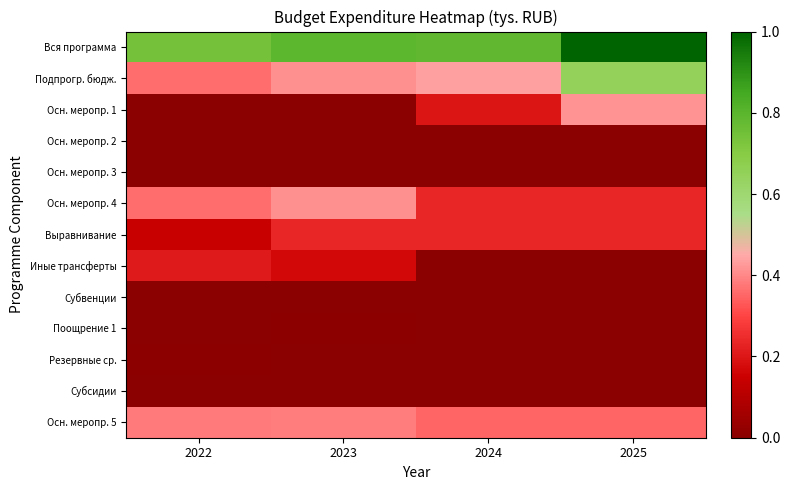

What is the spread (max minus min) of values at 2022?

0.7